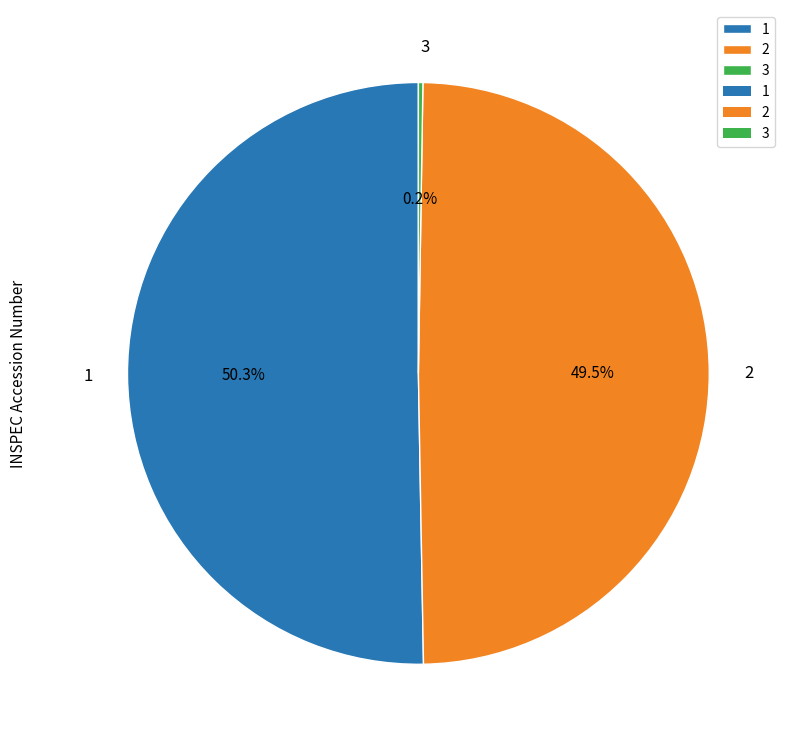

To the nearest percent, what percentage of the pie is 1?

50%